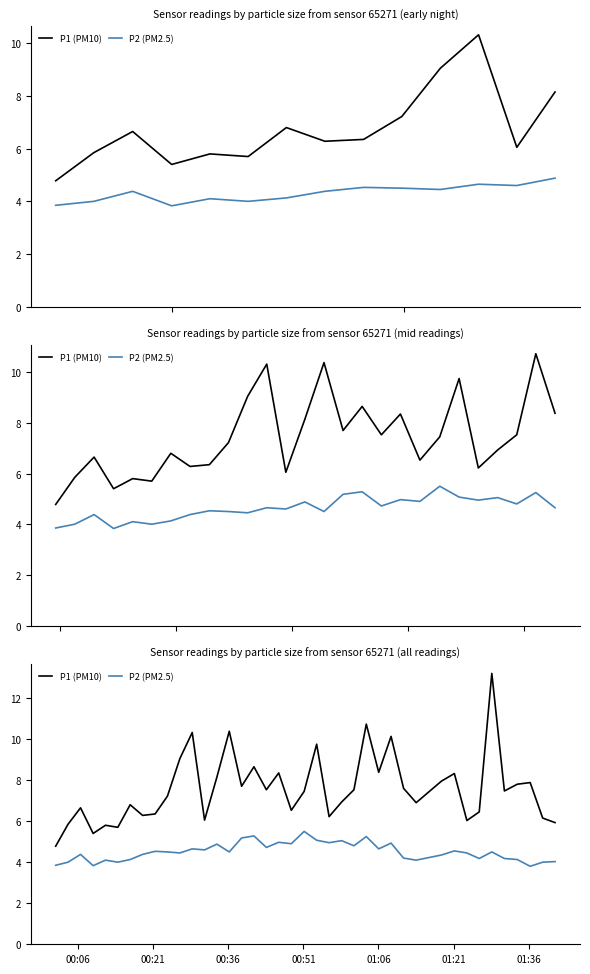

What is the difference between the maximum and minimum values in the P2 (PM2.5) series?

1.7